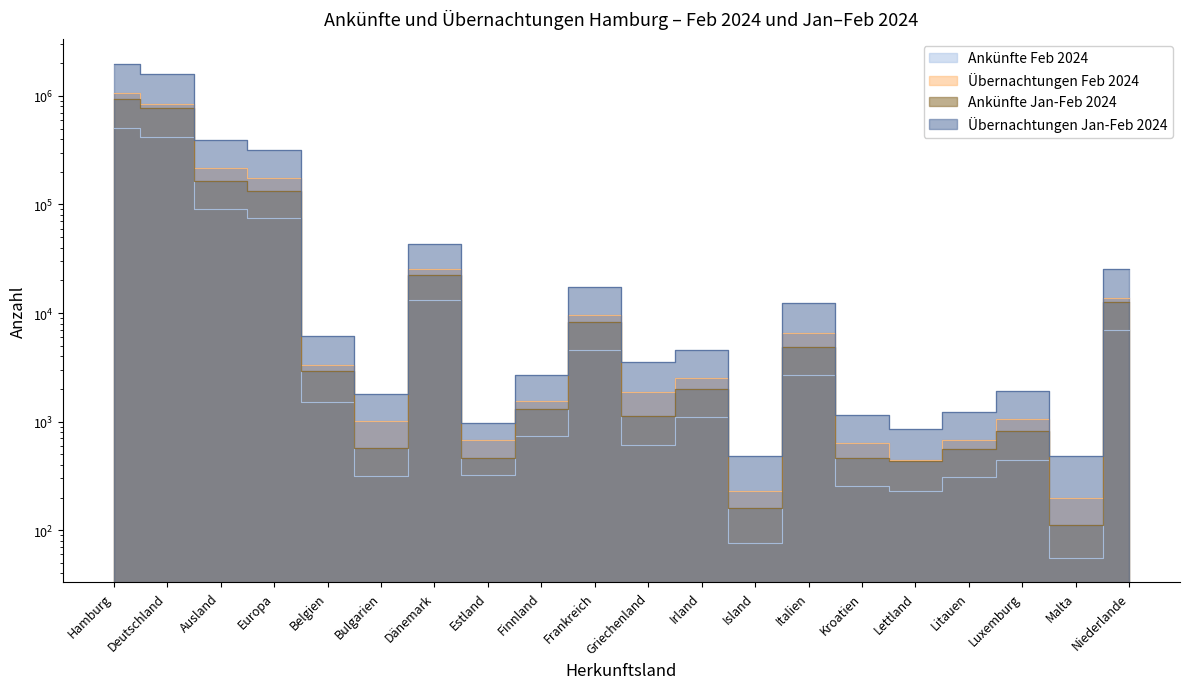

What is the total value across all series at Frankreich?

39981